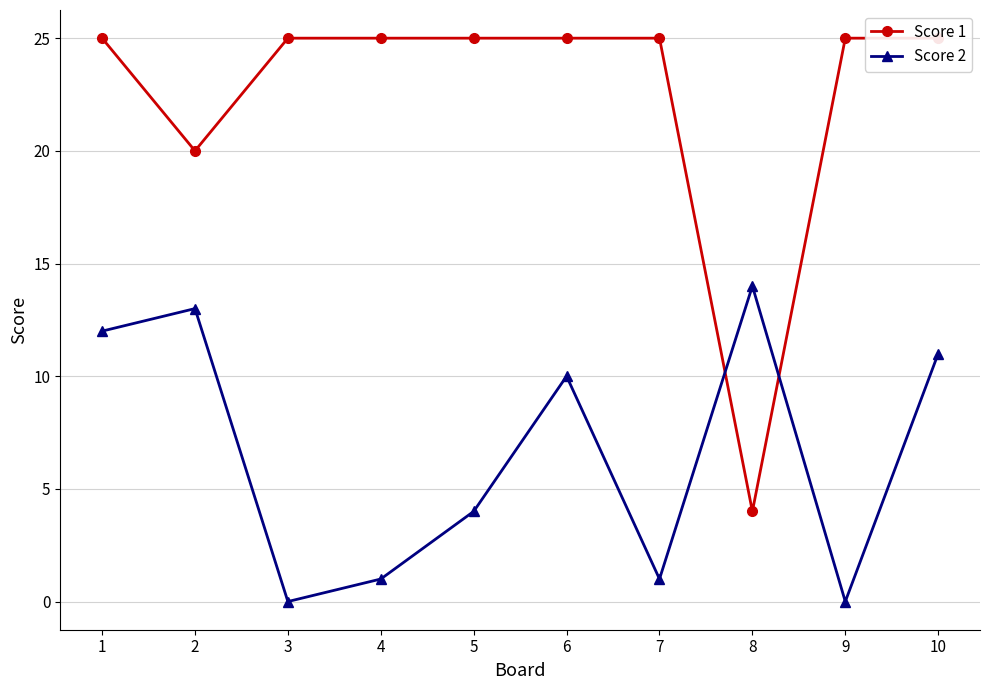

True or false: Score 2 has a value of -5 at 9.

False